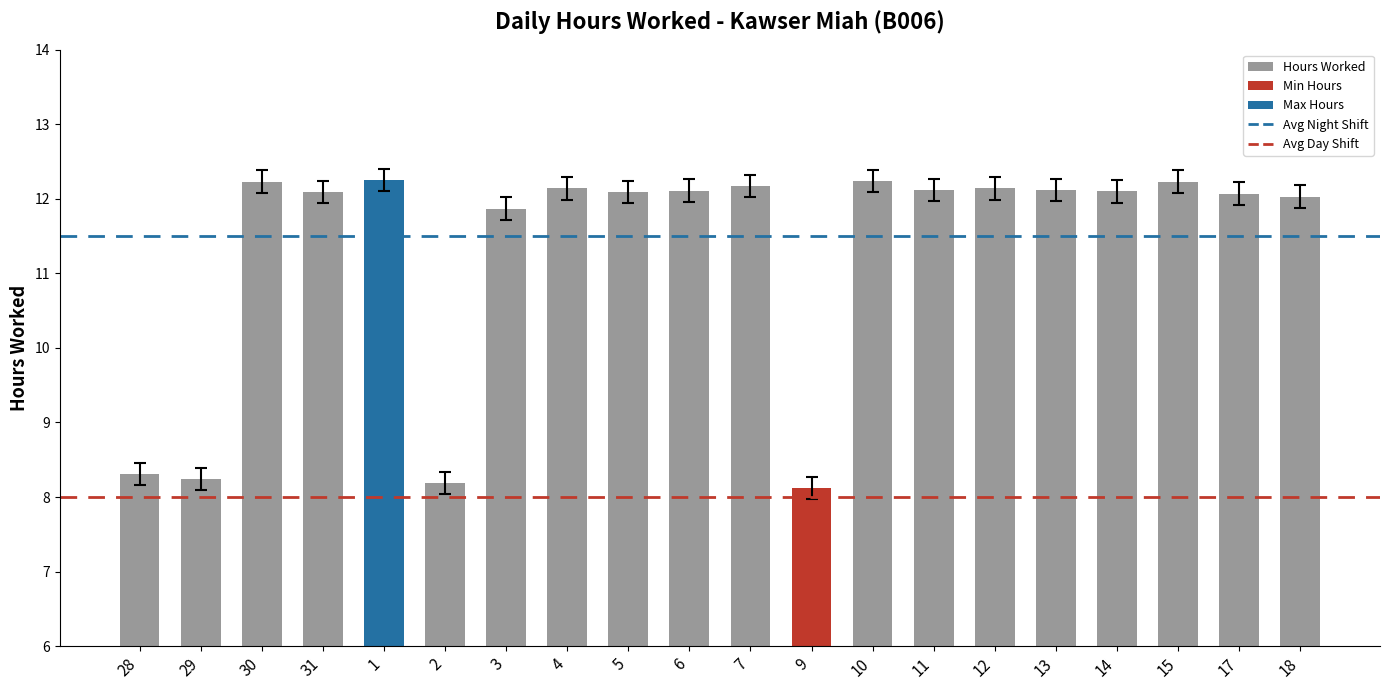

What is the change in value from 30 to 14?

-0.1